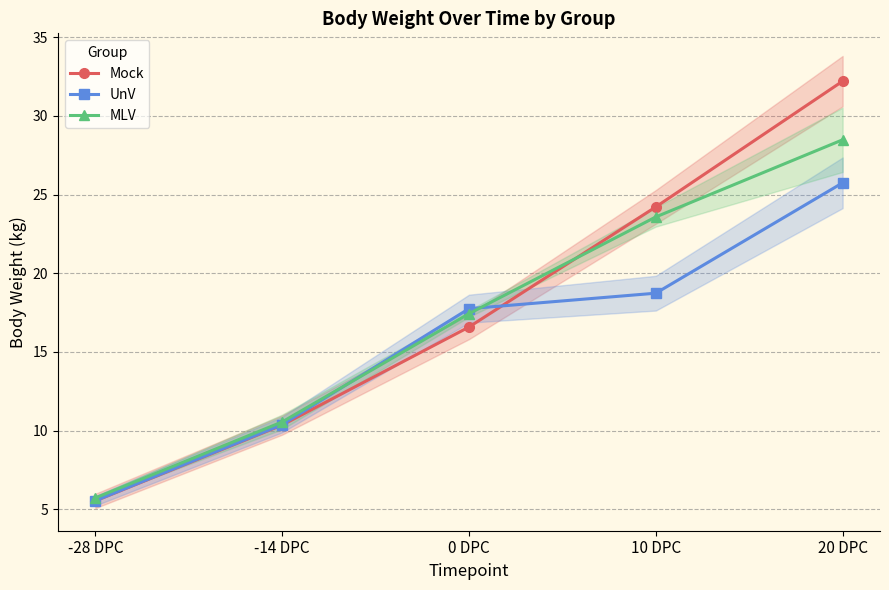

At which label does MLV reach its peak?

20 DPC